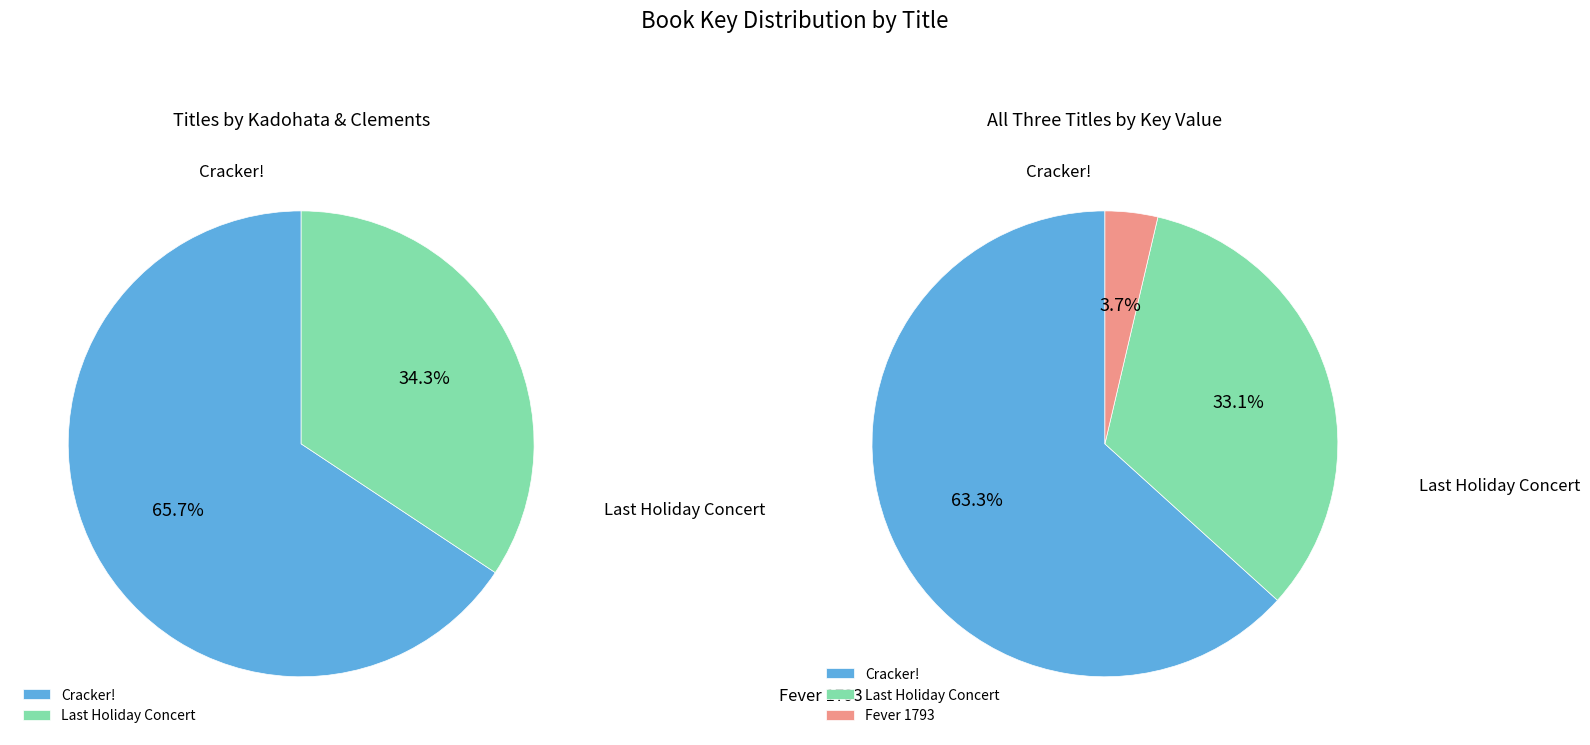

Count the number of slices in the pie.

3